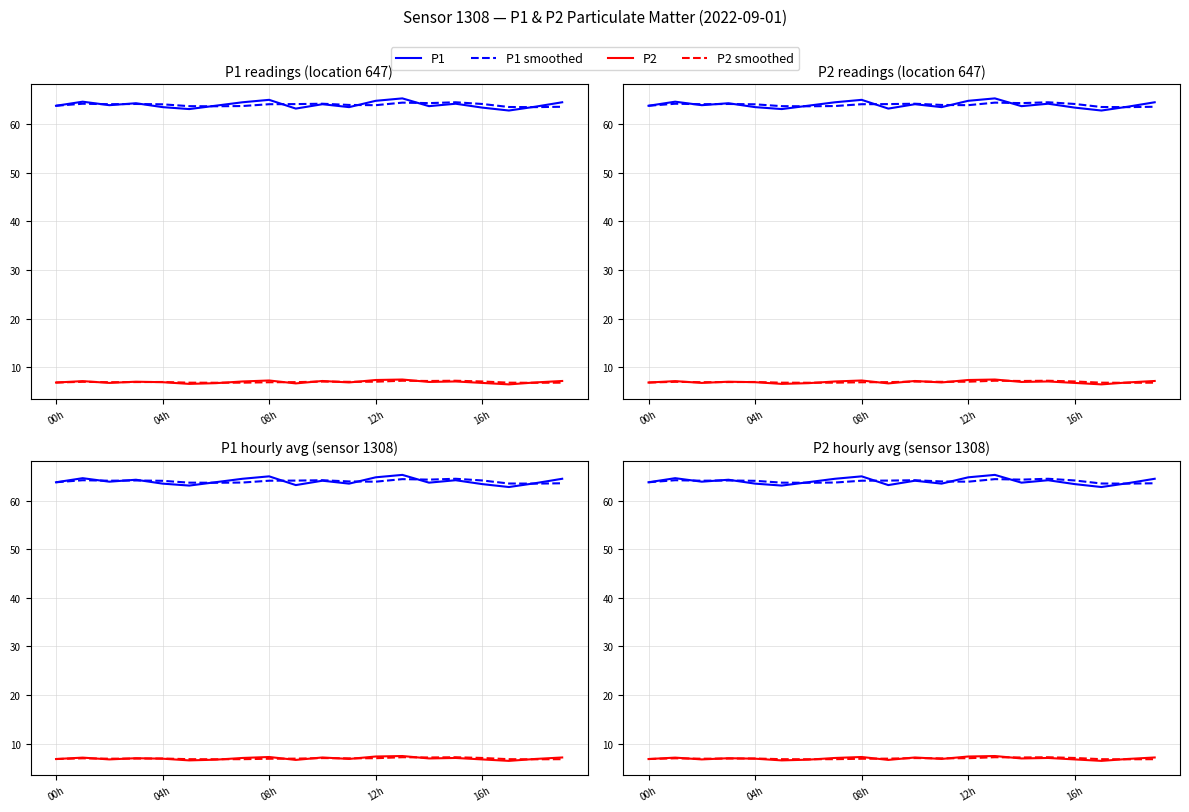

What is the value of the P1 smoothed point at the 12th from the left?

64.0